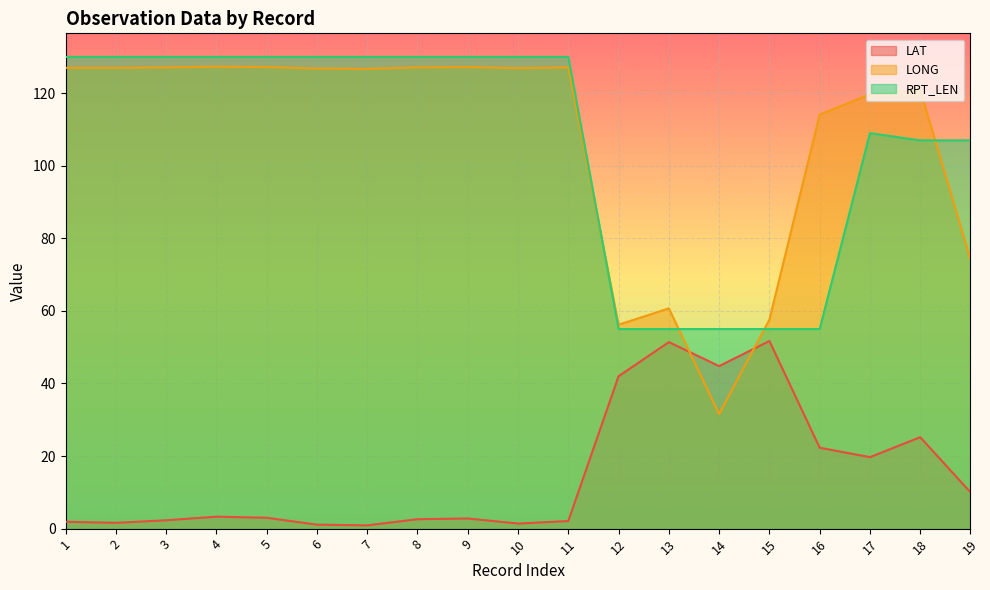

True or false: LAT has more than 2 interior local peaks.

True